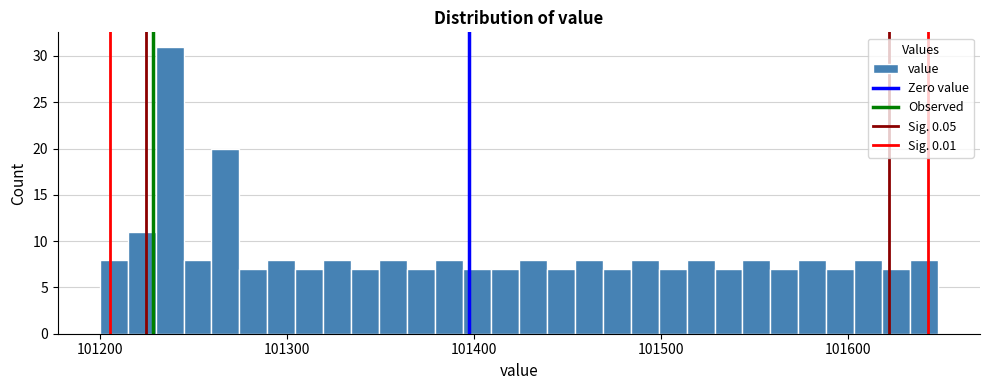

Around what value on the x-axis is the tallest bar? Give the approximate position of its centre, as read against the axis.

101240